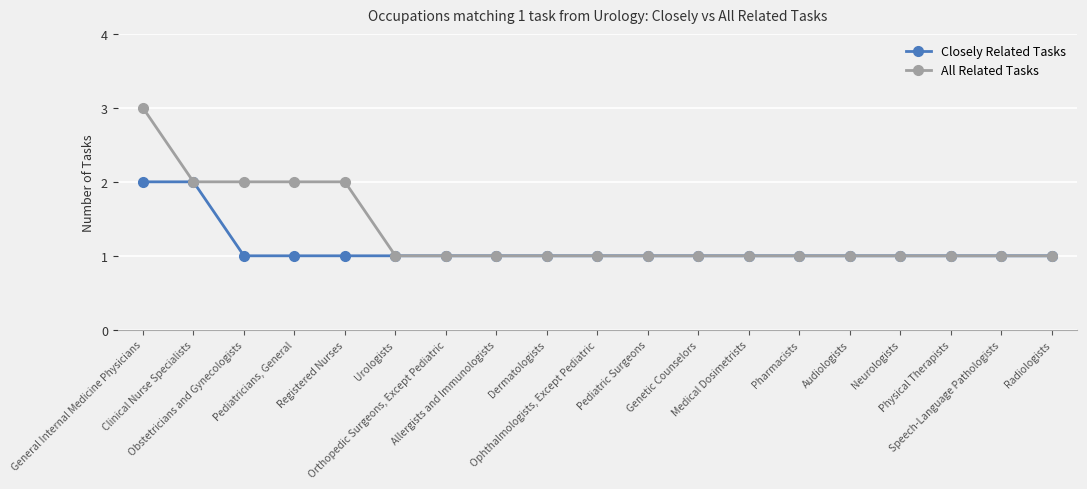

What is the total value across all series at Pediatricians, General?

3